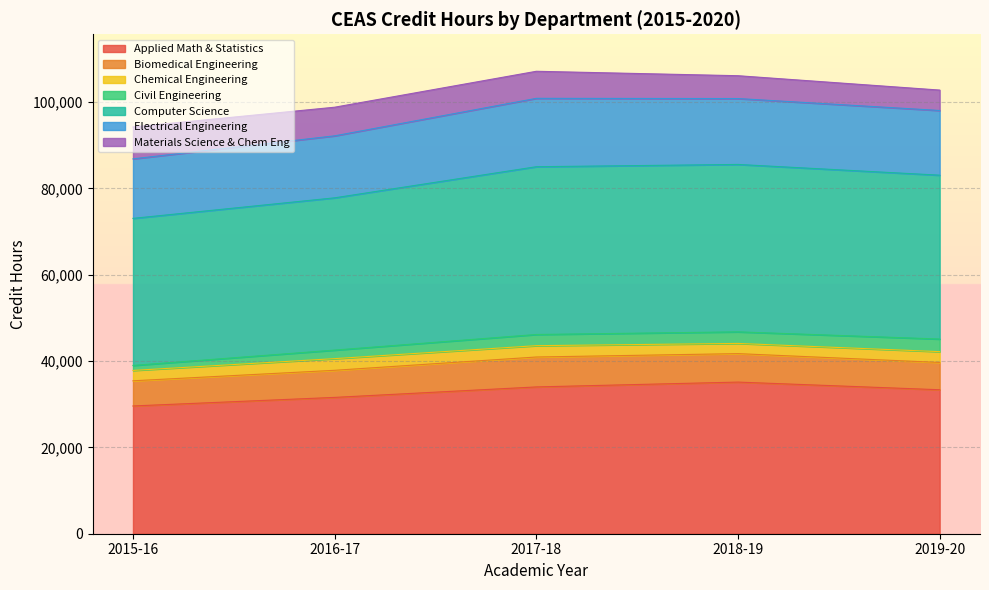

How many values in the 2015-16 series are below 13791?

4